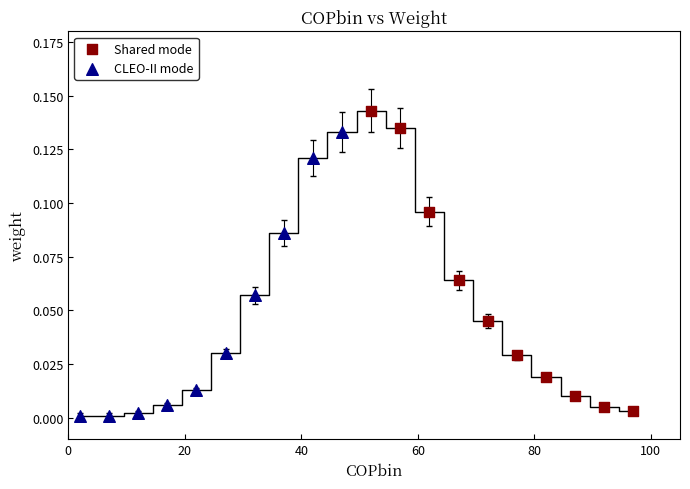

What are all the series names shown in the legend?

Shared mode, CLEO-II mode